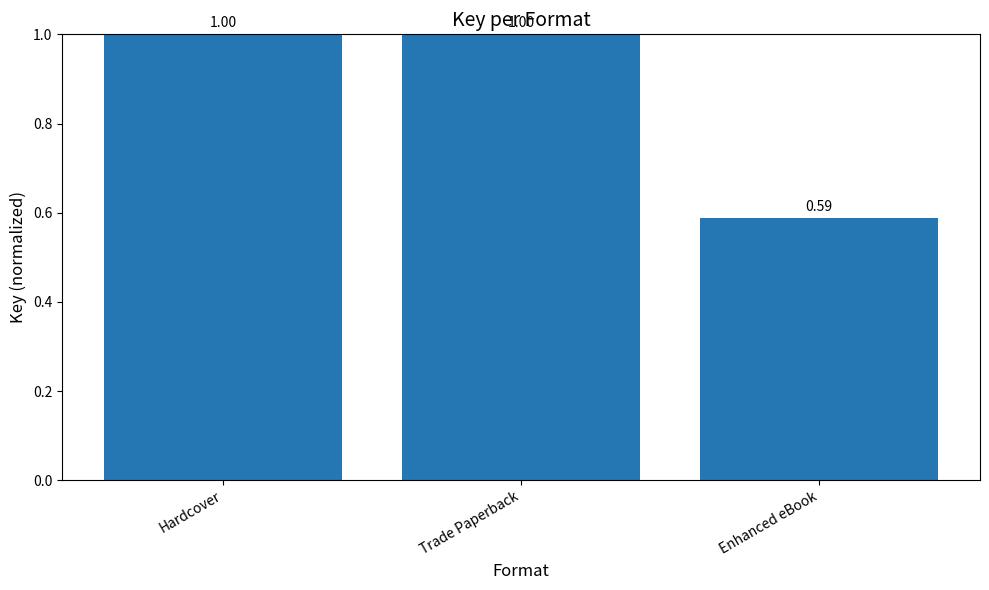

What is the average value?

0.9